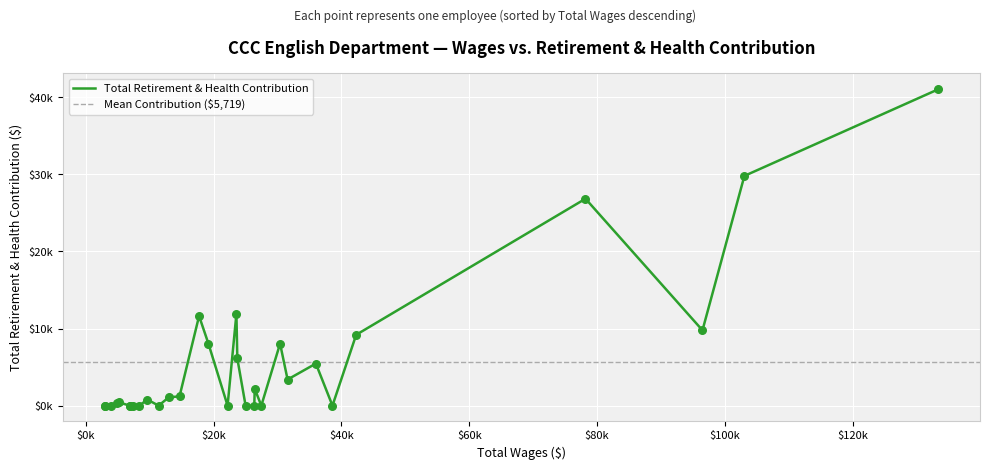

Approximately how many times larger is the value at 133407 compared to 4914?

101.3